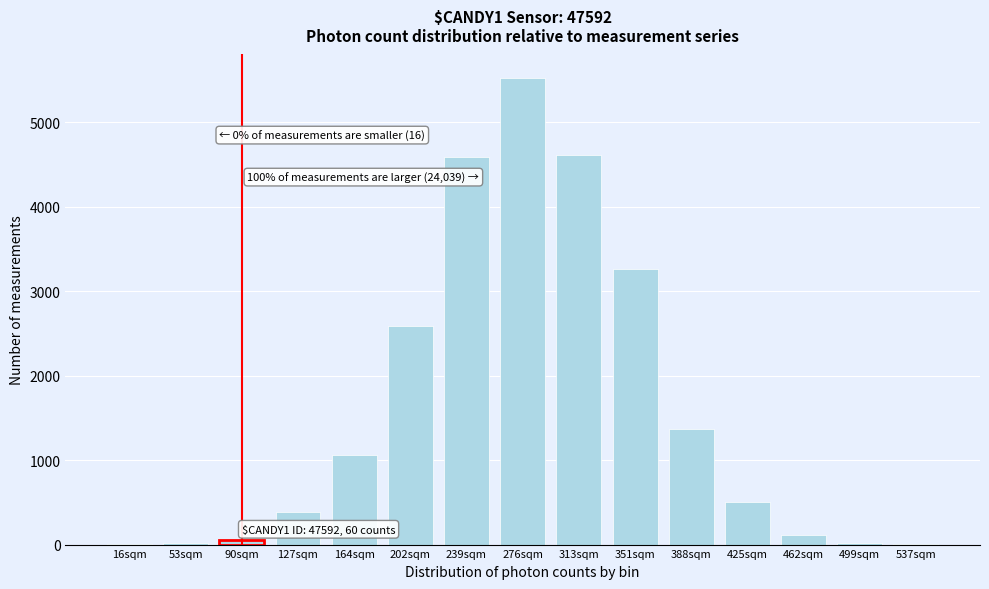

Between 313sqm and 202sqm, which is larger?

313sqm